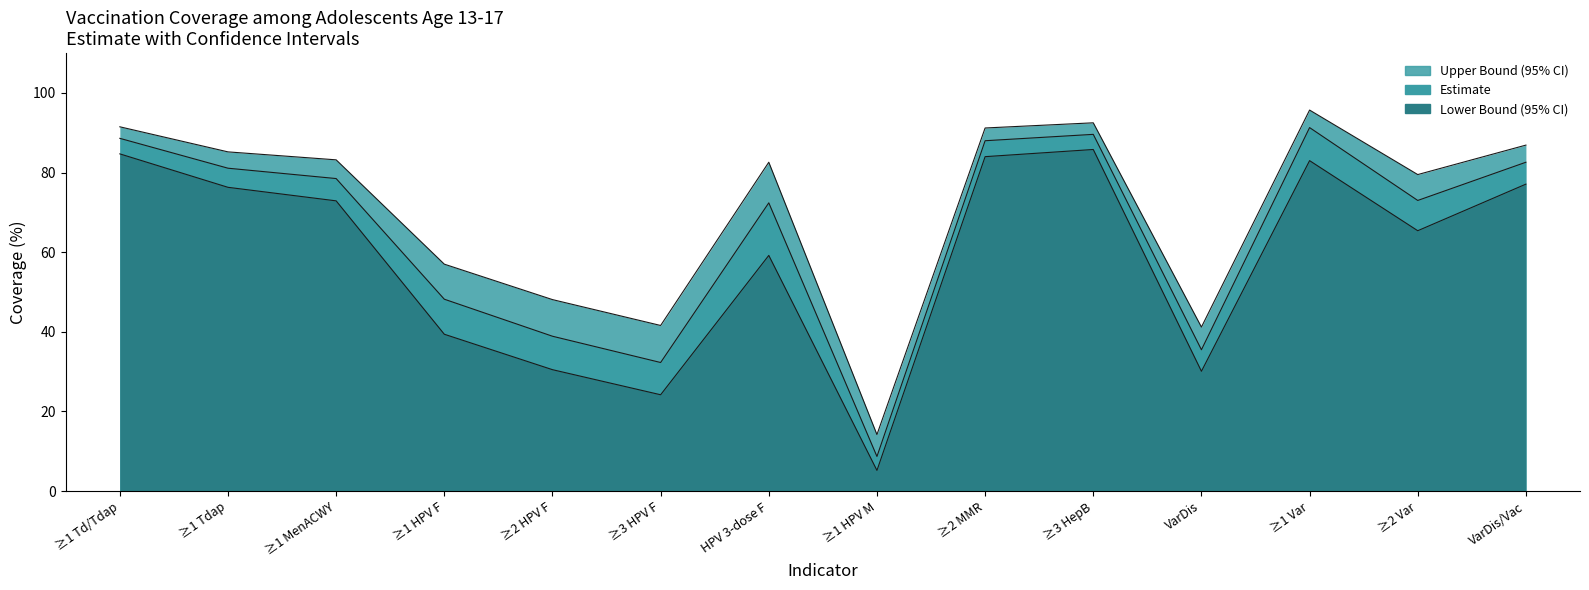

Which series has the largest total across all categories?

Upper Bound